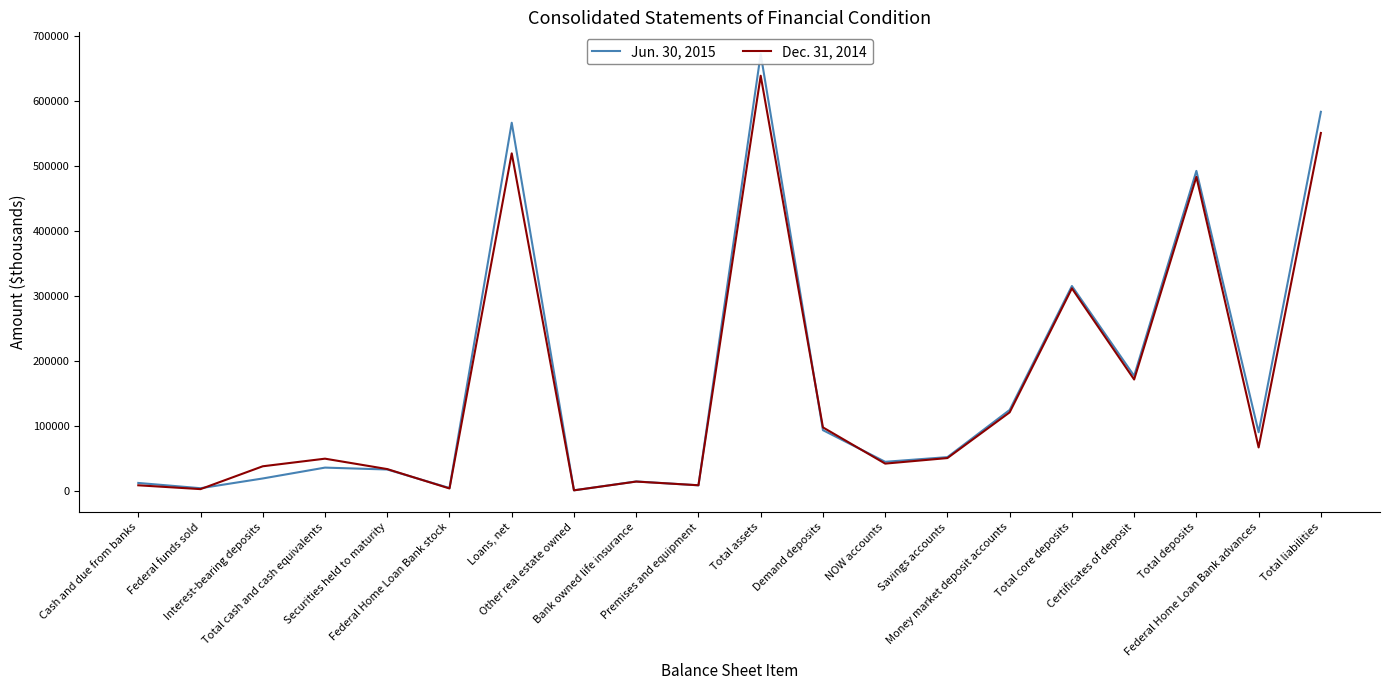

Which category has the lowest value across all series?

Other real estate owned